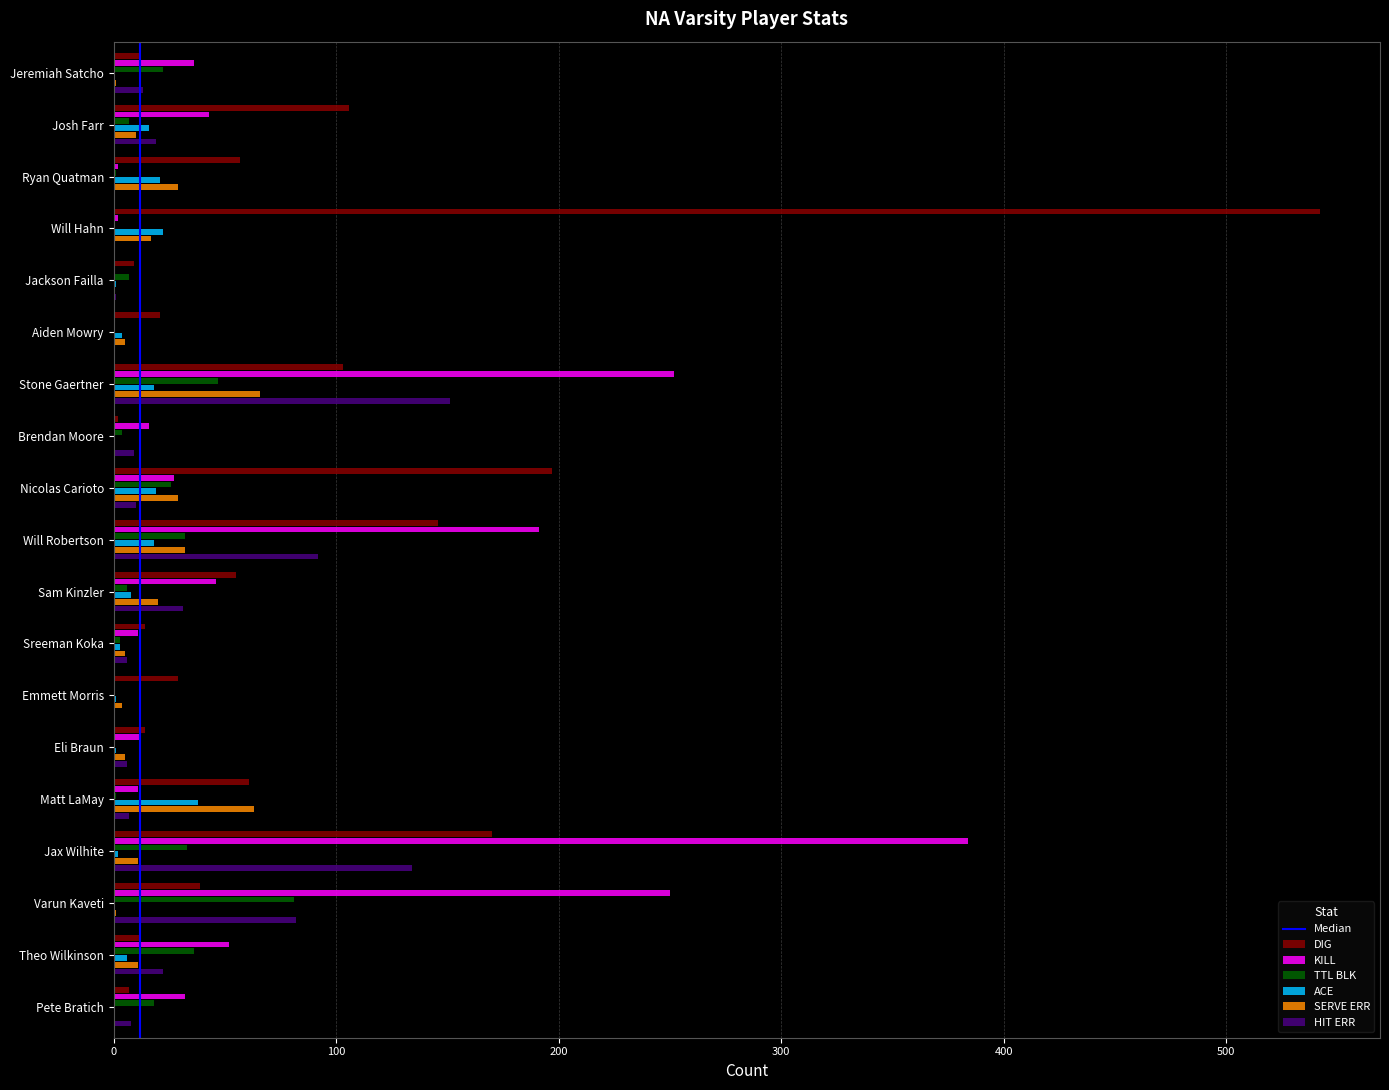

What is the greatest value displayed?

542